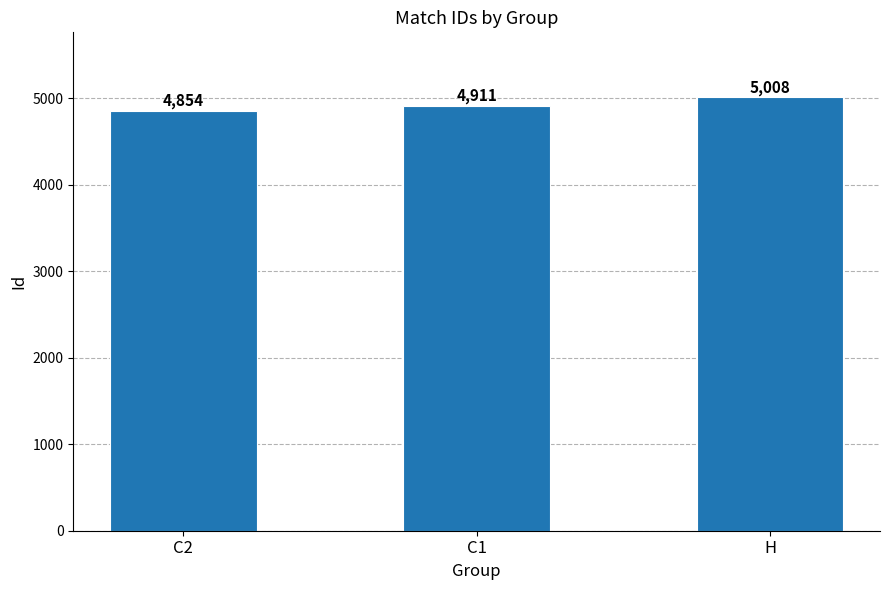

What is the difference between the maximum and minimum values?

154